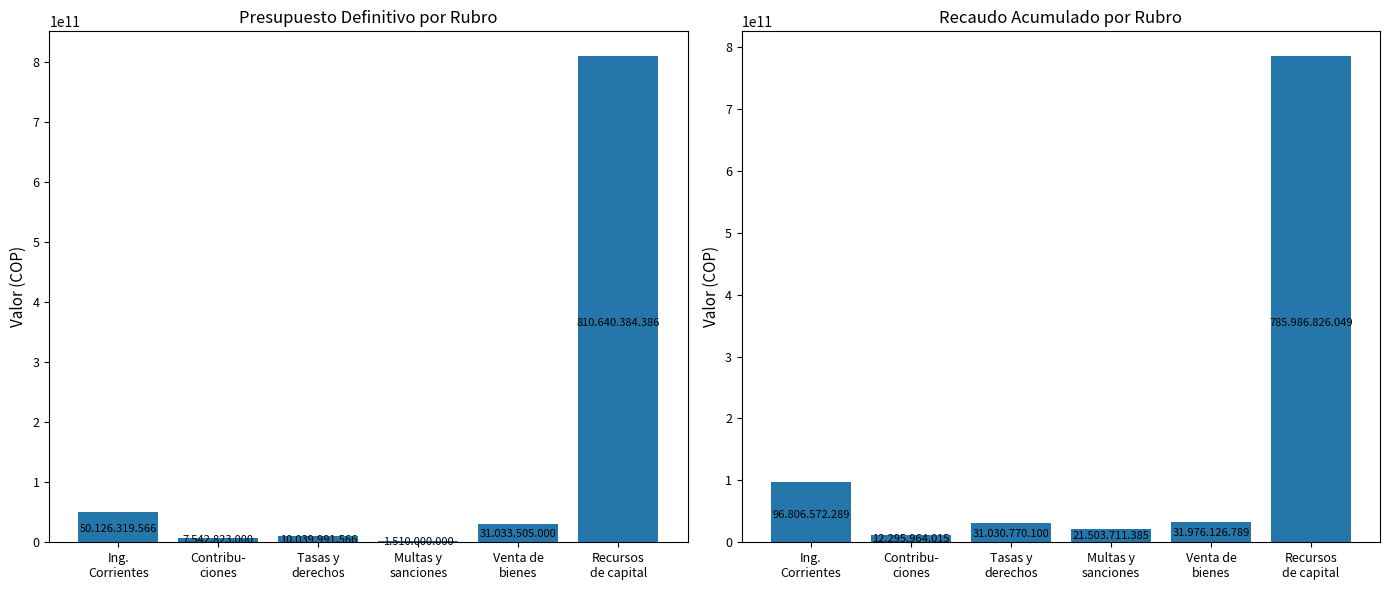

Reading left to right, what are all the values shown in this chart?

Presupuesto Definitivo: 50126319566	7542823000	10039991566	1510000000	31033505000	810640384386
Recaudo Acumulado: 96806572289	12295964015	31030770100	21503711385	31976126789	785986826049